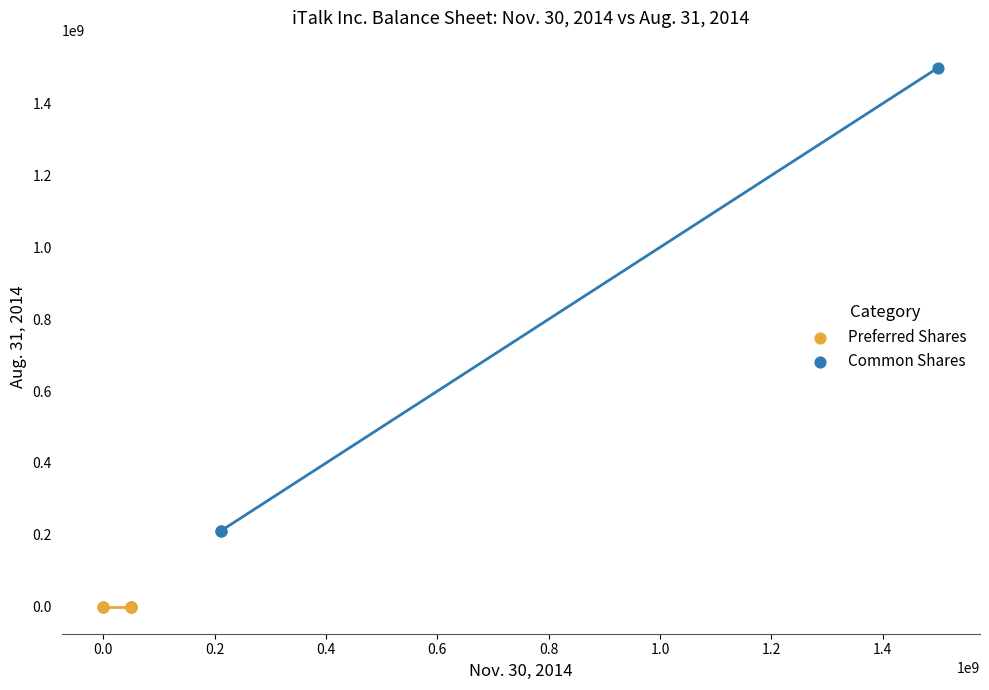

Which series contains the lowest Y value?

Preferred Shares